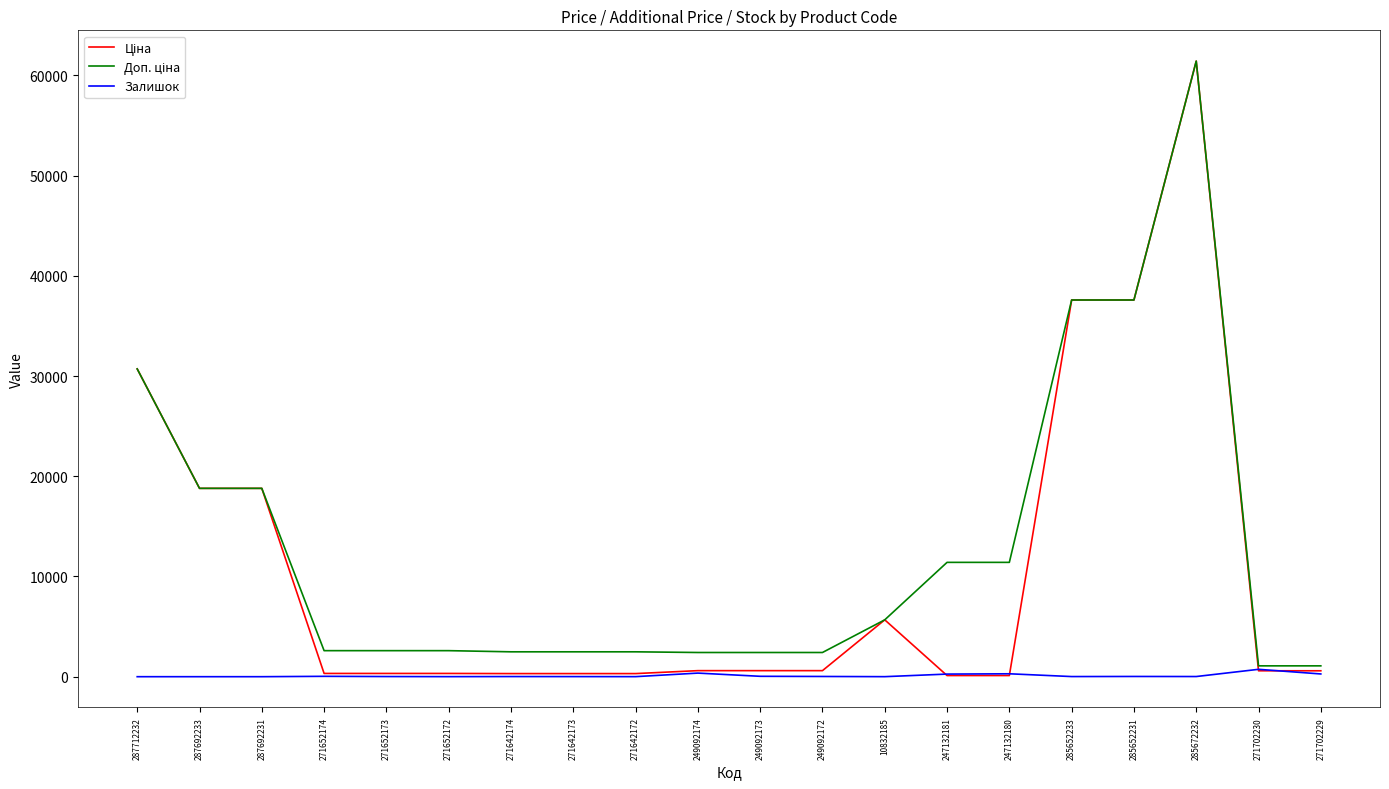

What is the greatest value displayed?

61434.3